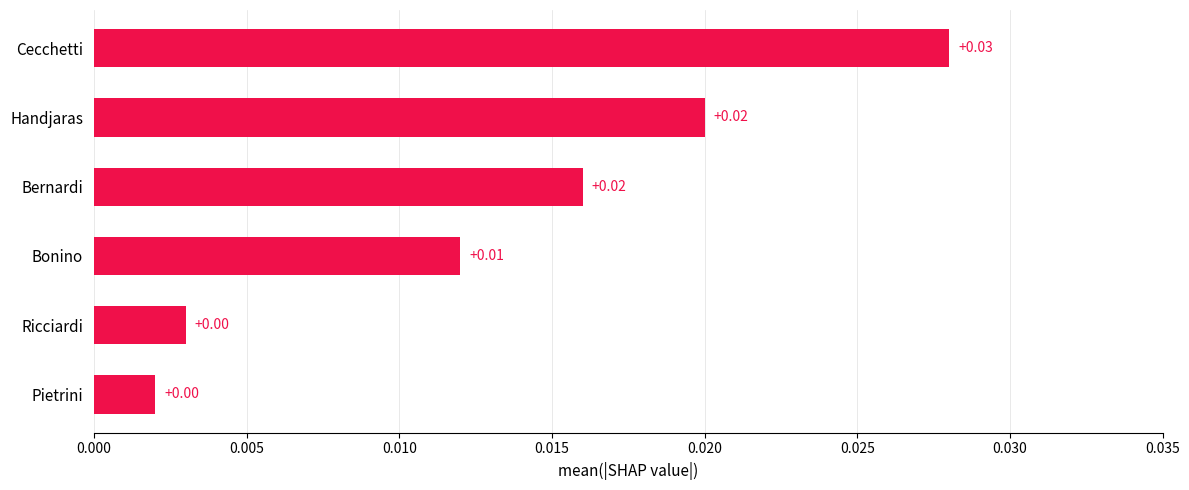

Between Handjaras and Ricciardi, which is larger?

Handjaras